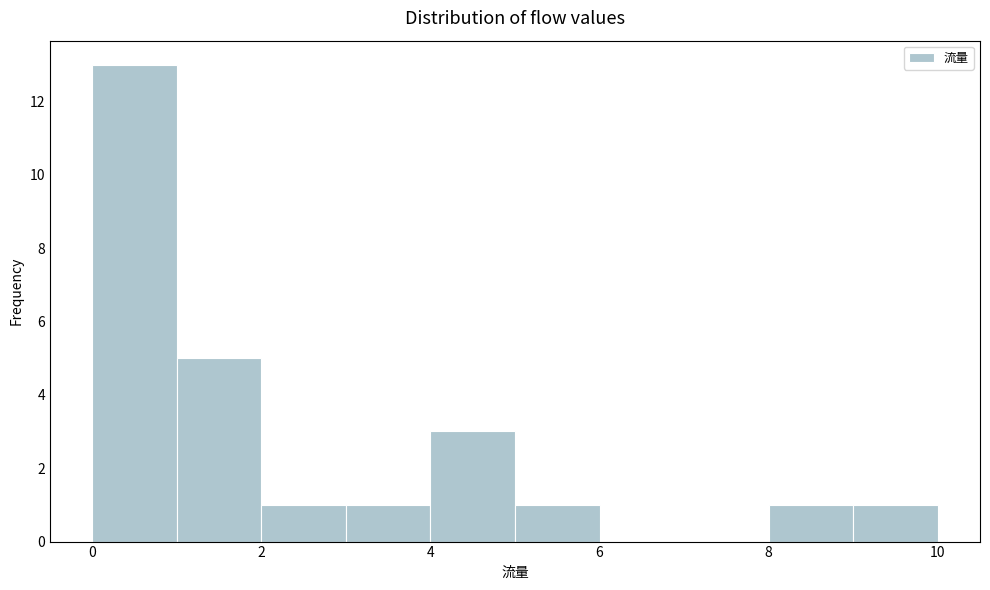

Reading left to right, list every bar in this chart as the range it spans on the x-axis followed by its height. The values are not printed on the chart, so give them approximately, as read against the axis.

0 to 1: 13
1 to 2: 5
2 to 3: 1
3 to 4: 1
4 to 5: 3
5 to 6: 1
6 to 7: 0
7 to 8: 0
8 to 9: 1
9 to 10: 1